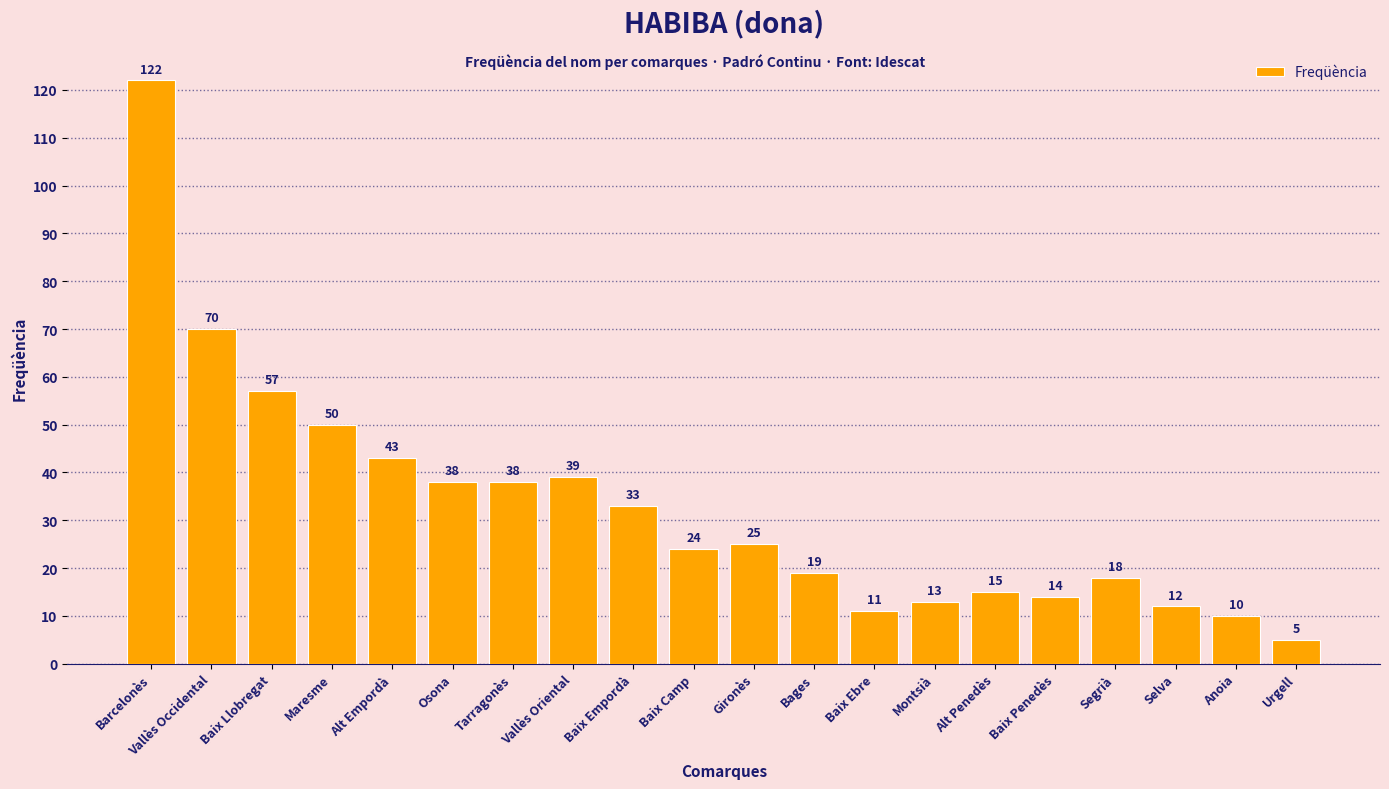

What is the difference between the second highest and second lowest values?

60